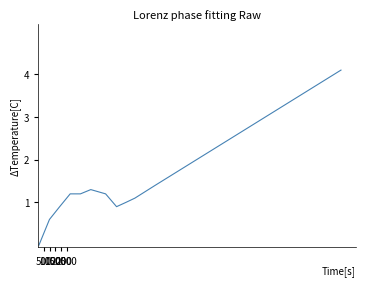

What is the difference between the maximum and minimum values?

4.1